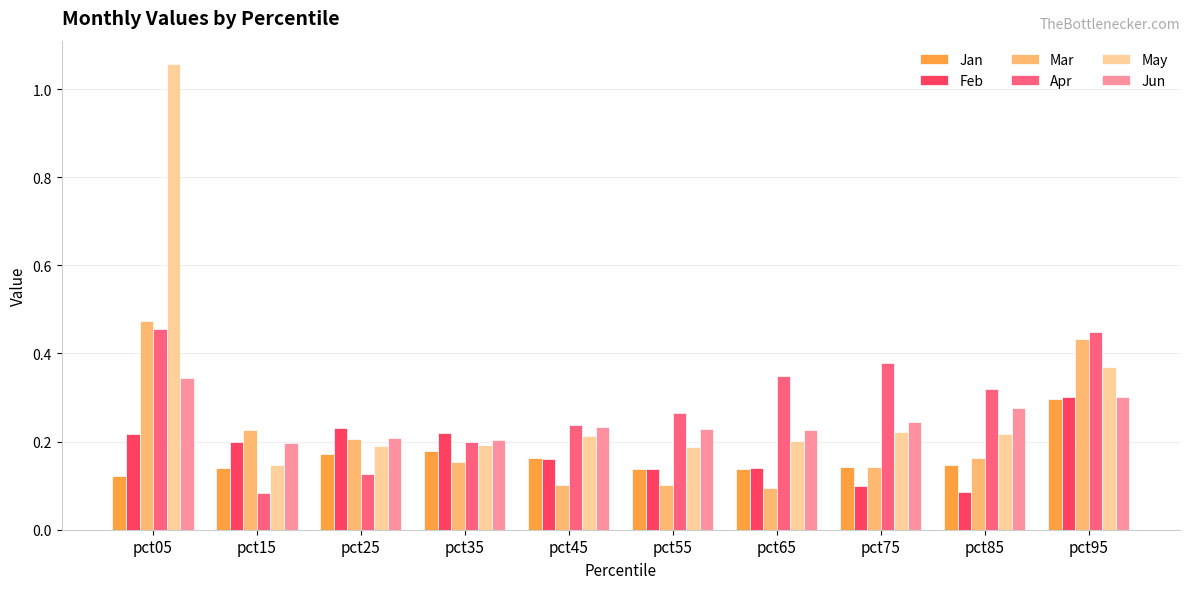

Between pct15 and pct85, which series saw the biggest shift?

Apr